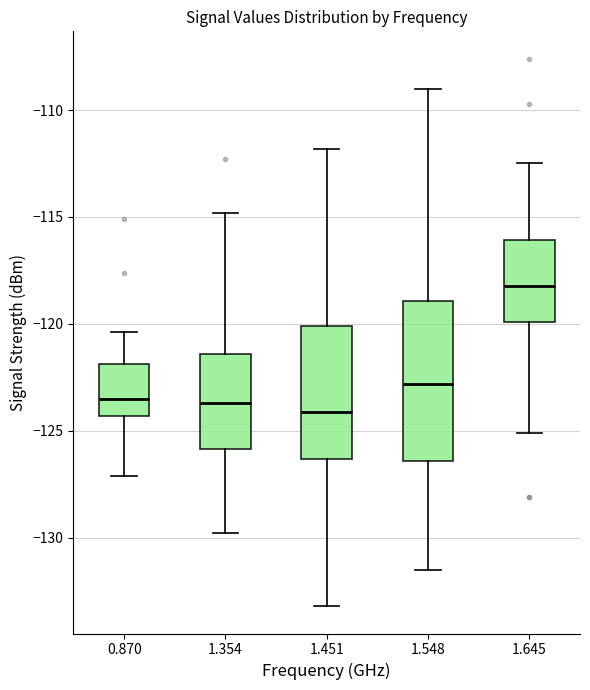

Comparing the boxes themselves (not the whiskers), which one is the tallest?

1.548